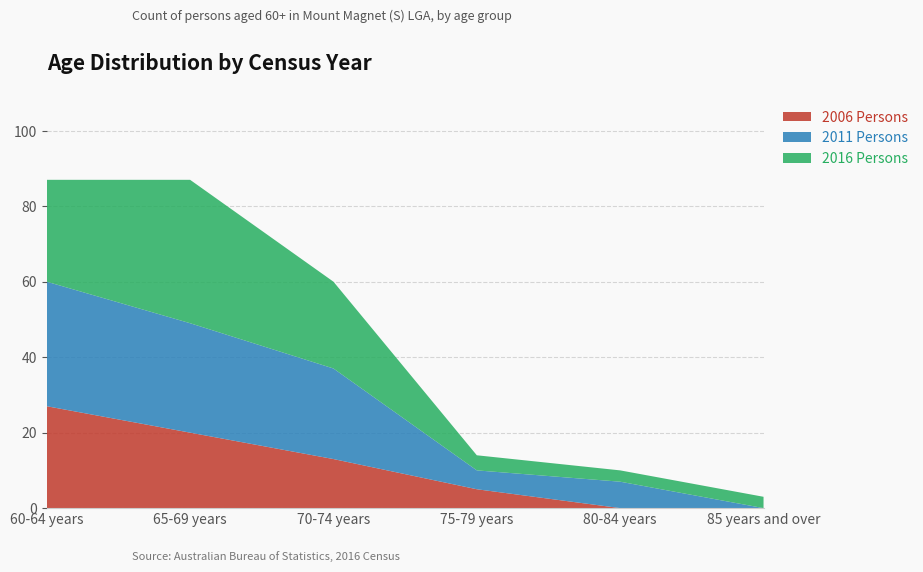

Reading right to left, list all the values displayed in this chart.

2006 Persons: 0	0	5	13	20	27
2011 Persons: 0	7	5	24	29	33
2016 Persons: 3	3	4	23	38	27